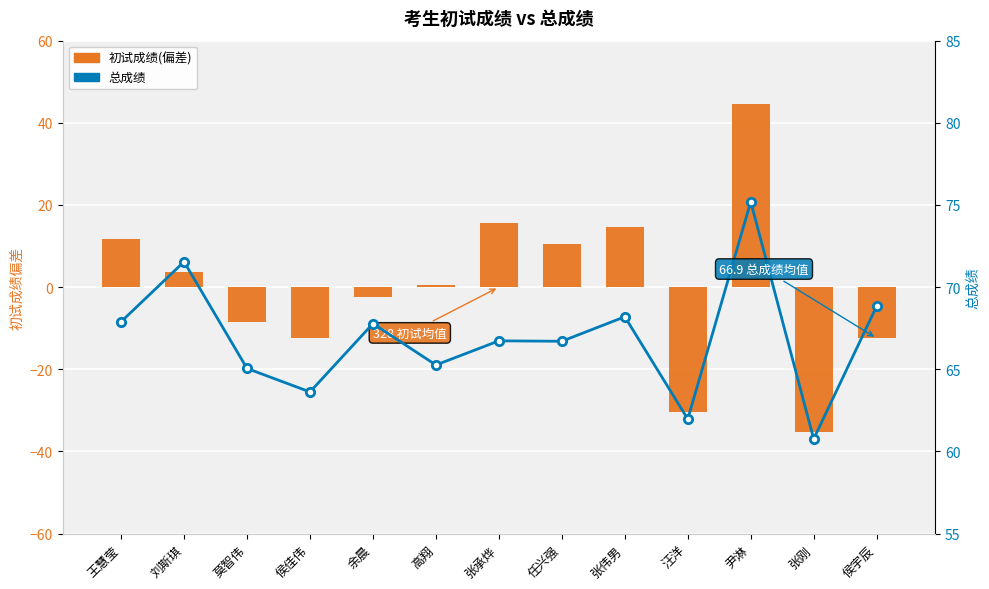

What is the lowest value of the 初试成绩(偏差) series?

-35.4